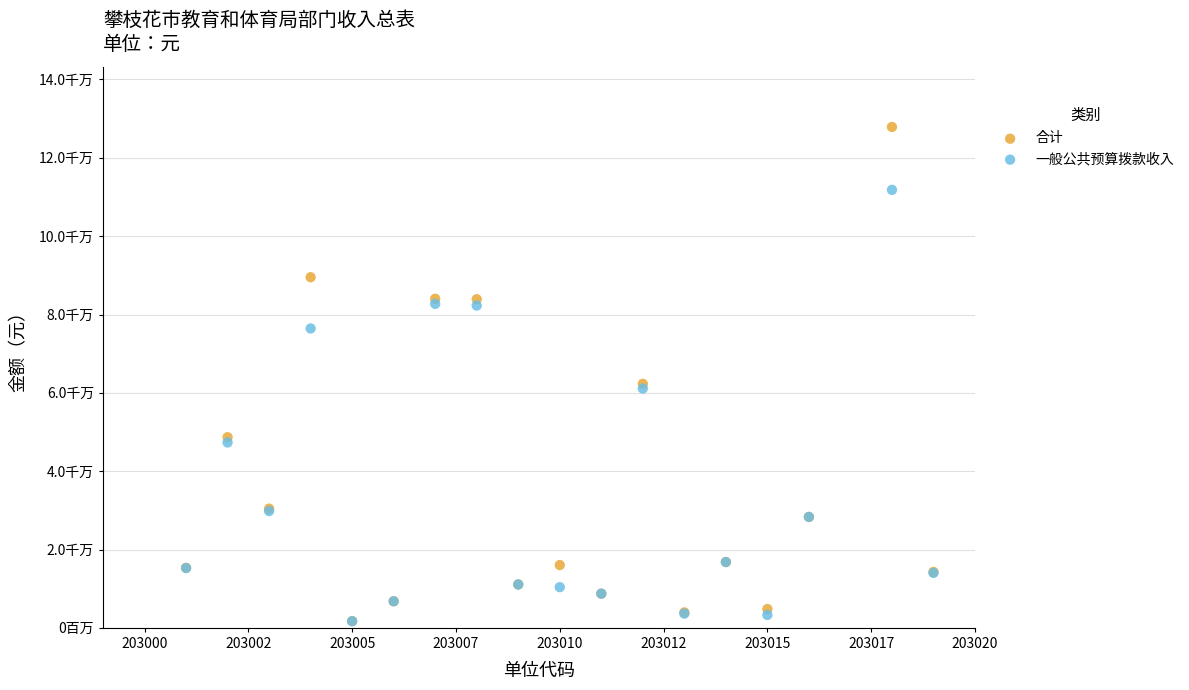

What are all the series names shown in the legend?

合计, 一般公共预算拨款收入